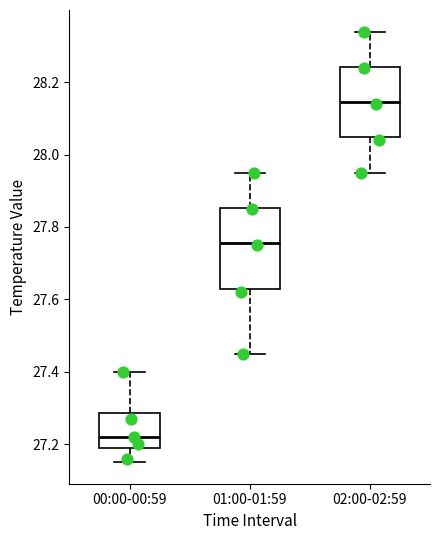

Reading left to right, transcribe this box plot: for each box, give where its median line is, the range the box spans, and where its two whiskers end, as read against the y-axis. The values are not printed on the chart, so give them approximately, as read against the axis.

00:00-00:59: median 27.22, box 27.20 to 27.28, whiskers 27.16 to 27.40
01:00-01:59: median 27.76, box 27.62 to 27.86, whiskers 27.46 to 27.96
02:00-02:59: median 28.14, box 28.04 to 28.24, whiskers 27.96 to 28.34